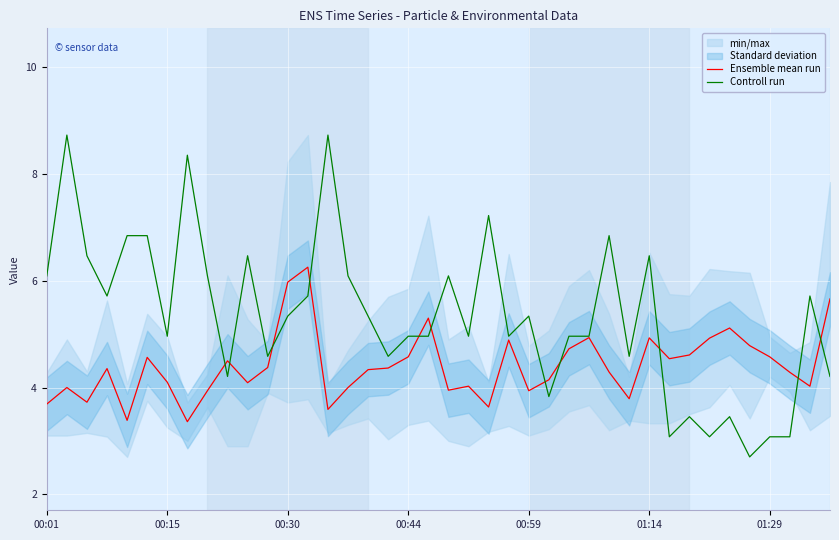

Which series has the largest total across all categories?

Controll run